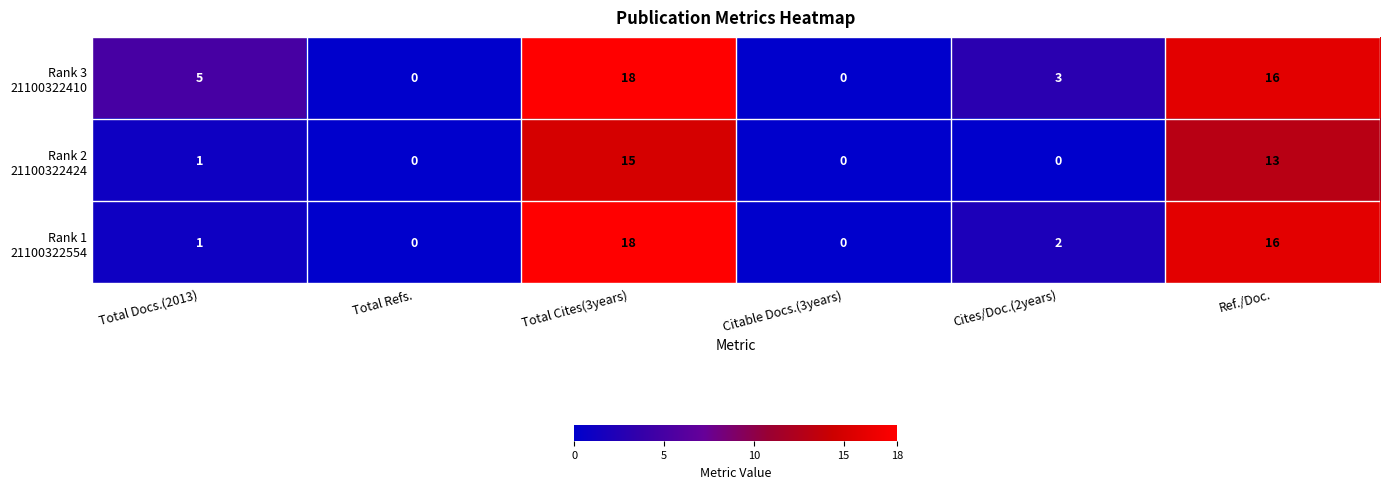

What is the difference between the highest and lowest values at Total Cites(3years)?

3